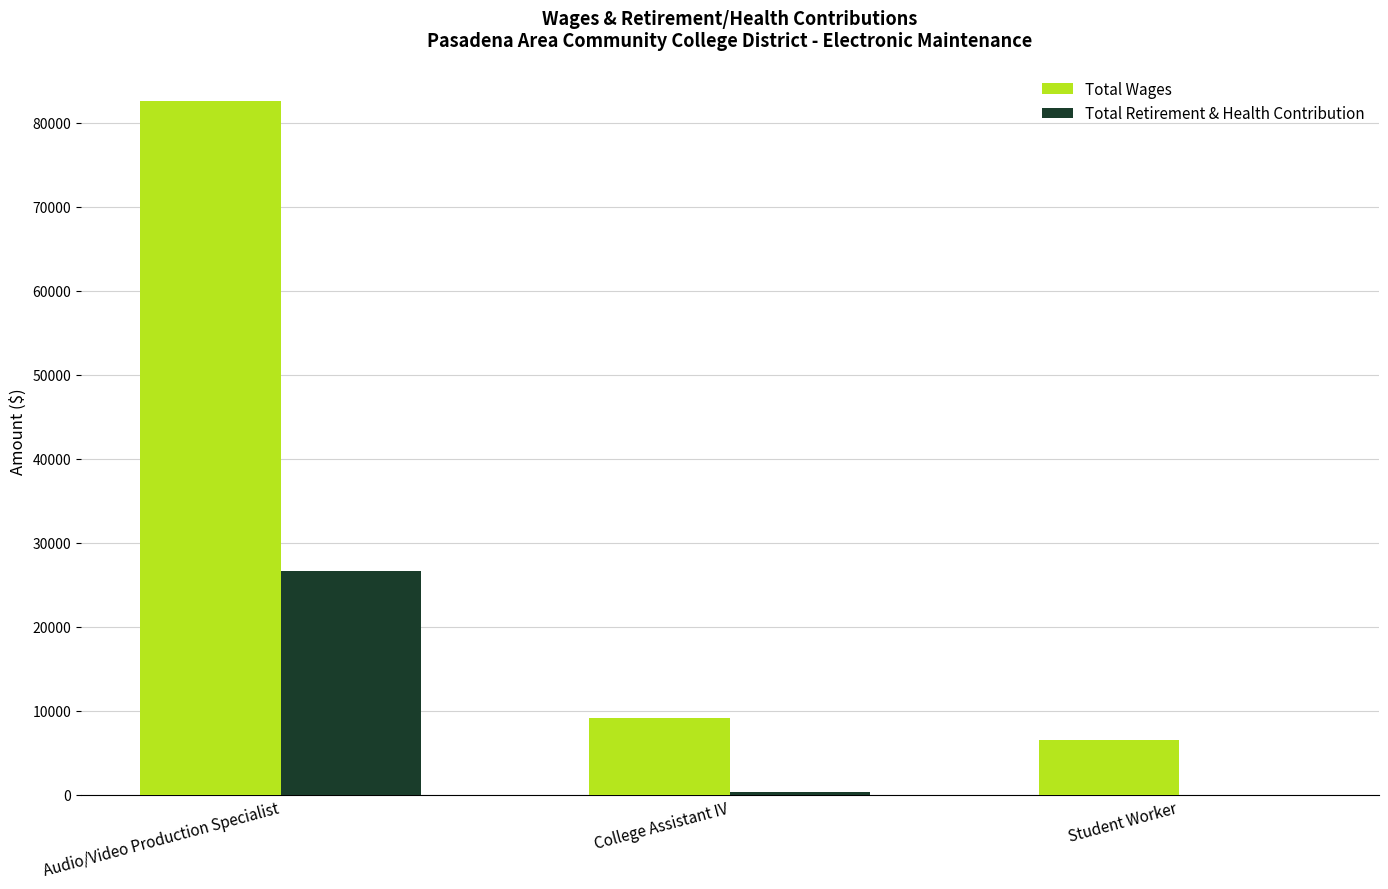

At which label is Total Retirement & Health Contribution closest to 13294?

College Assistant IV